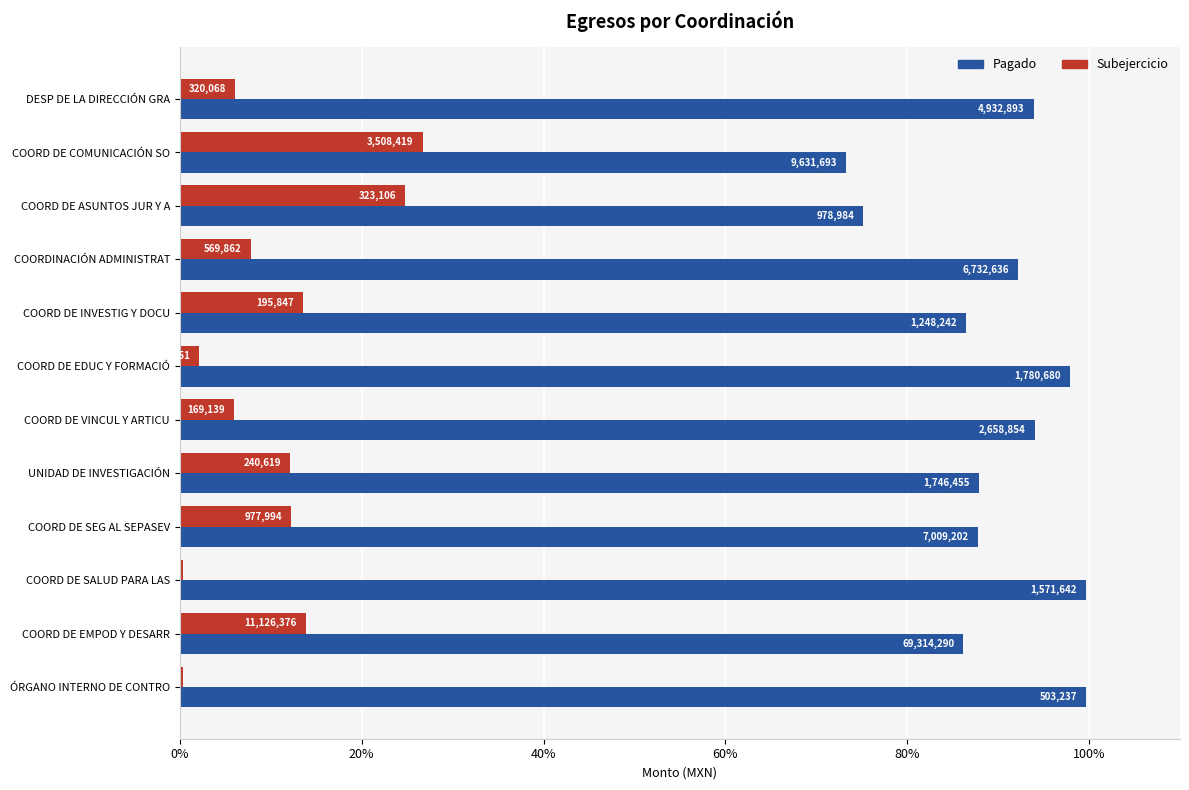

What position from the left is ÓRGANO INTERNO DE CONTRO?

12